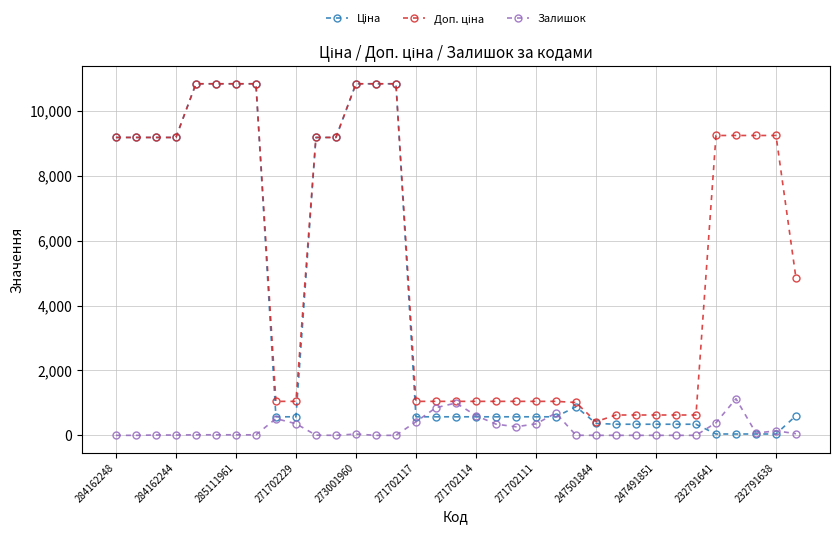

What is the difference between the second highest and minimum values in the Залишок series?

997.0